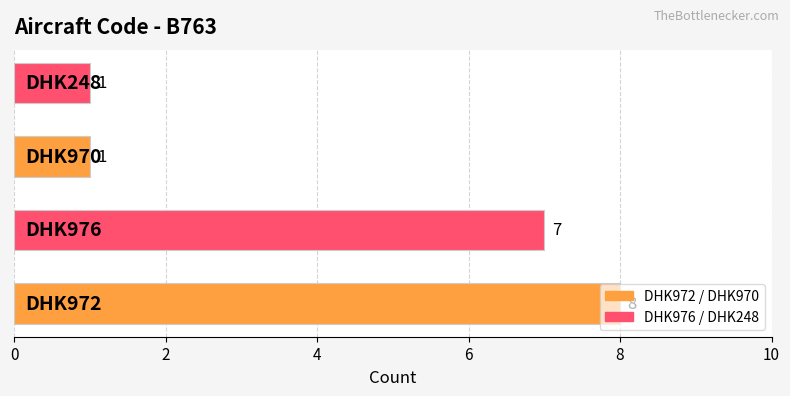

What is the greatest value displayed?

8